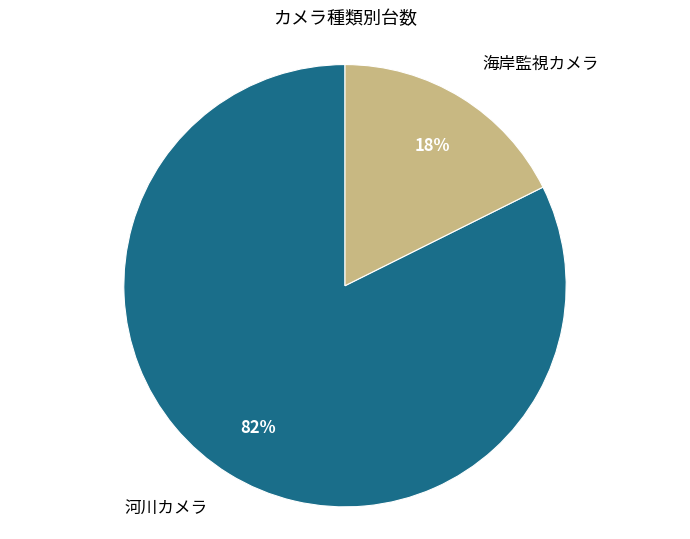

How many segments does this pie chart have?

2